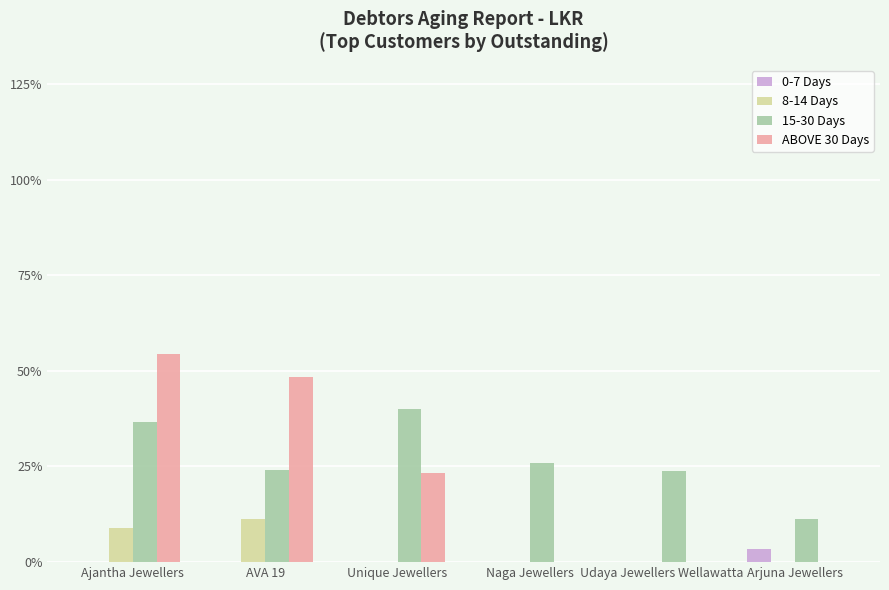

At which category does the chart reach its peak across all series?

Ajantha Jewellers